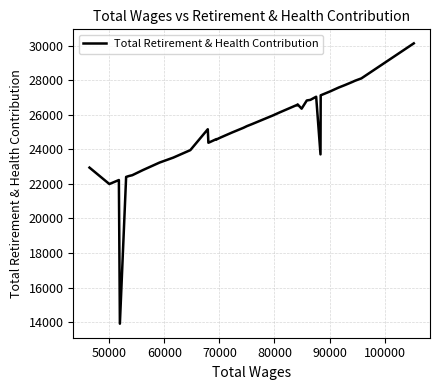

What is the greatest value displayed?

30127.2